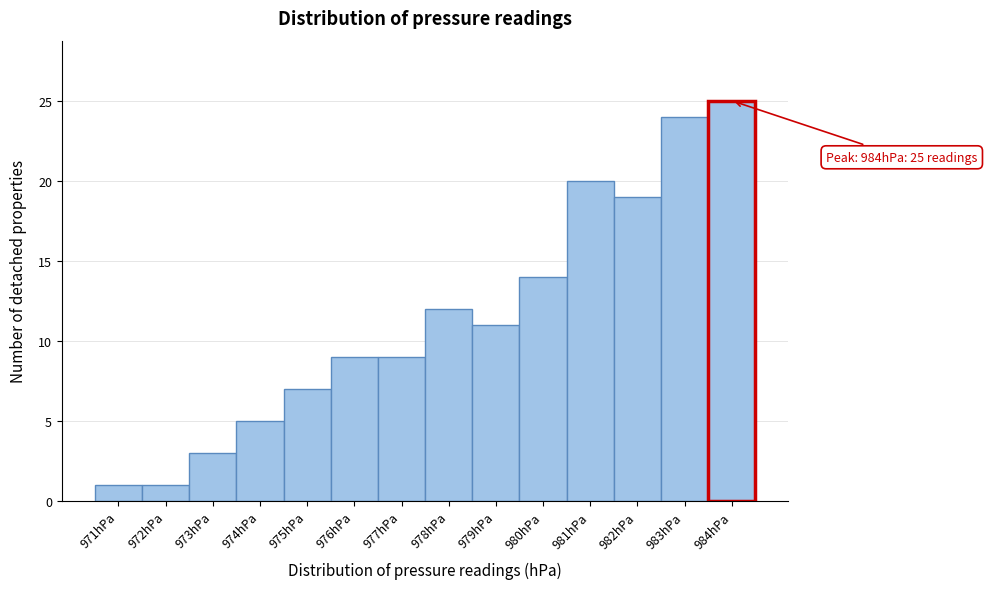

Over which range of the x-axis is the bar tallest?

983.5 to 984.5